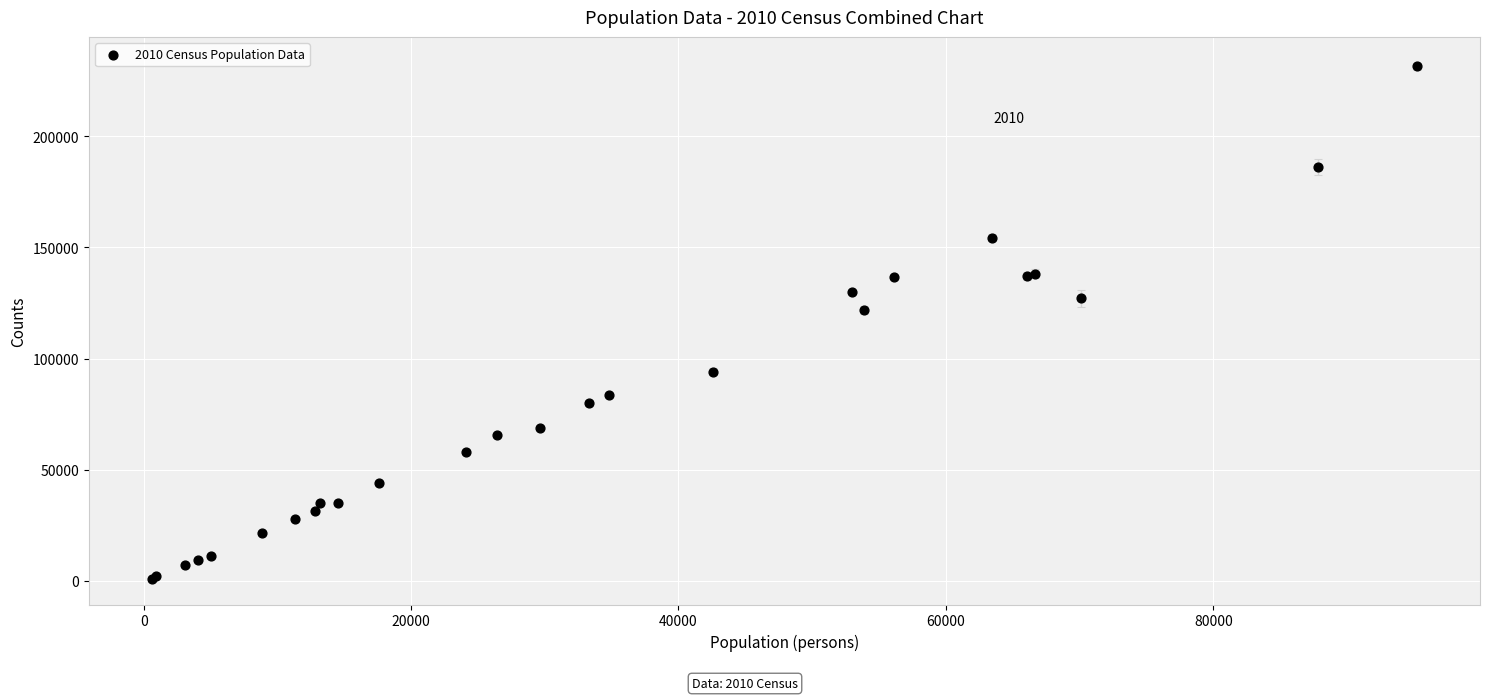

What Y value in the scatter plot is closest to 116220?

121763